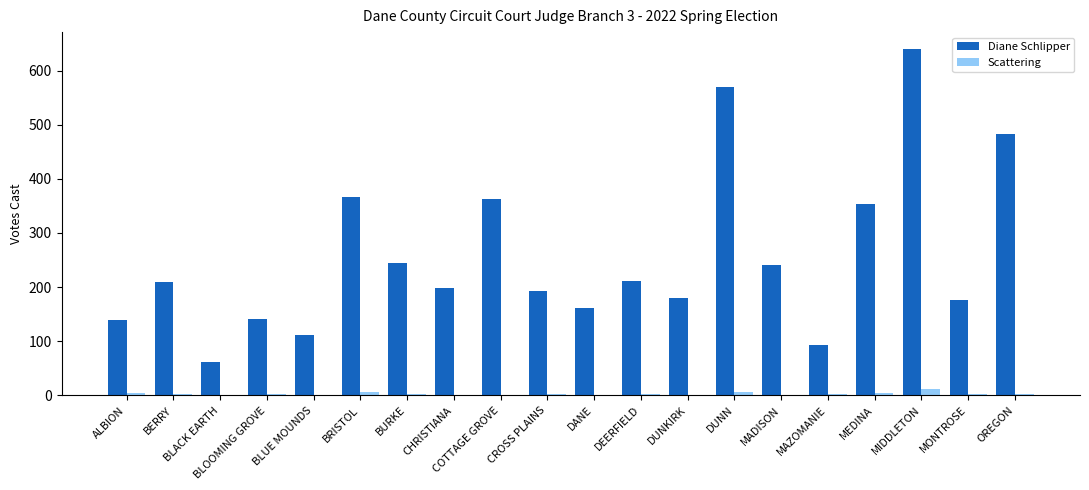

Are the bars grouped side by side (vs. stacked)?

Yes